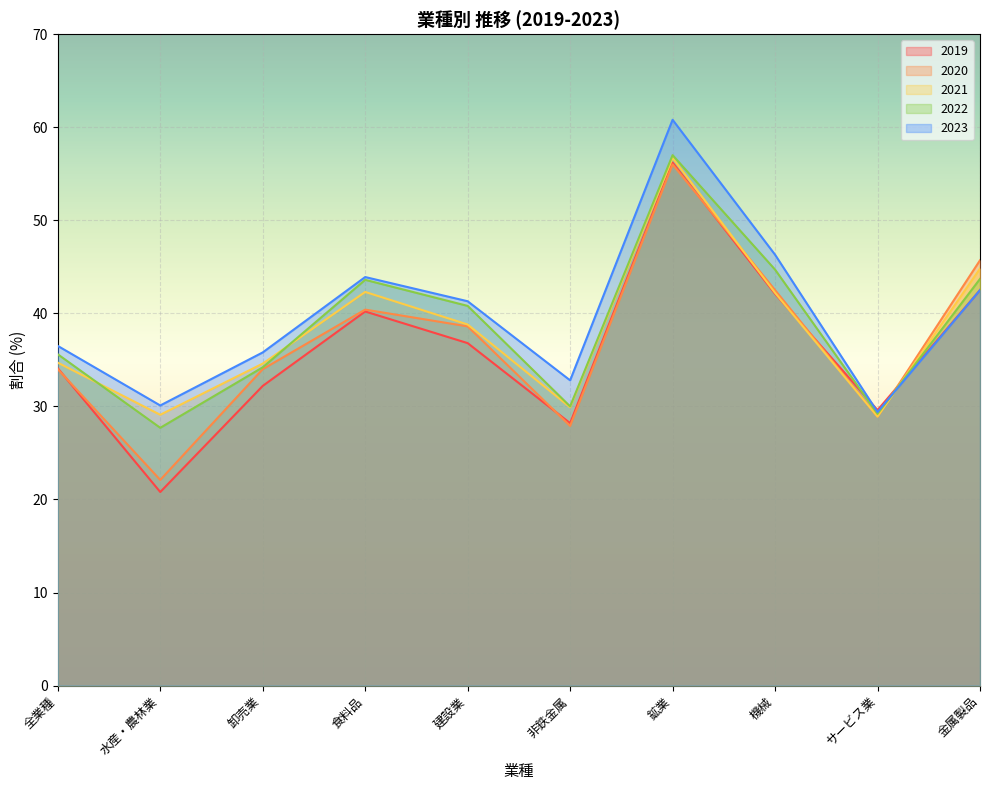

What value does the 2020 series have at 水産・農林業?

22.1